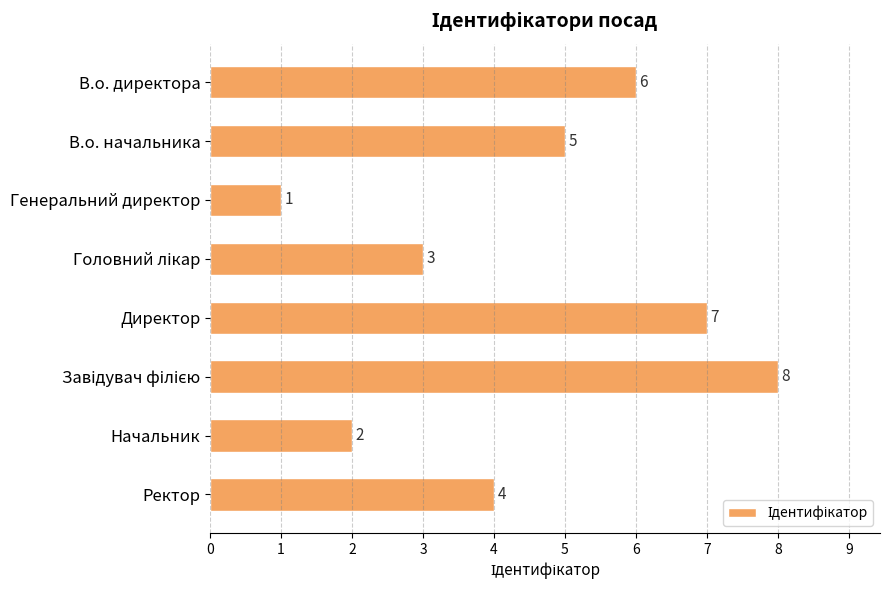

Approximately how many times larger is the value at Ректор compared to Генеральний директор?

4.0